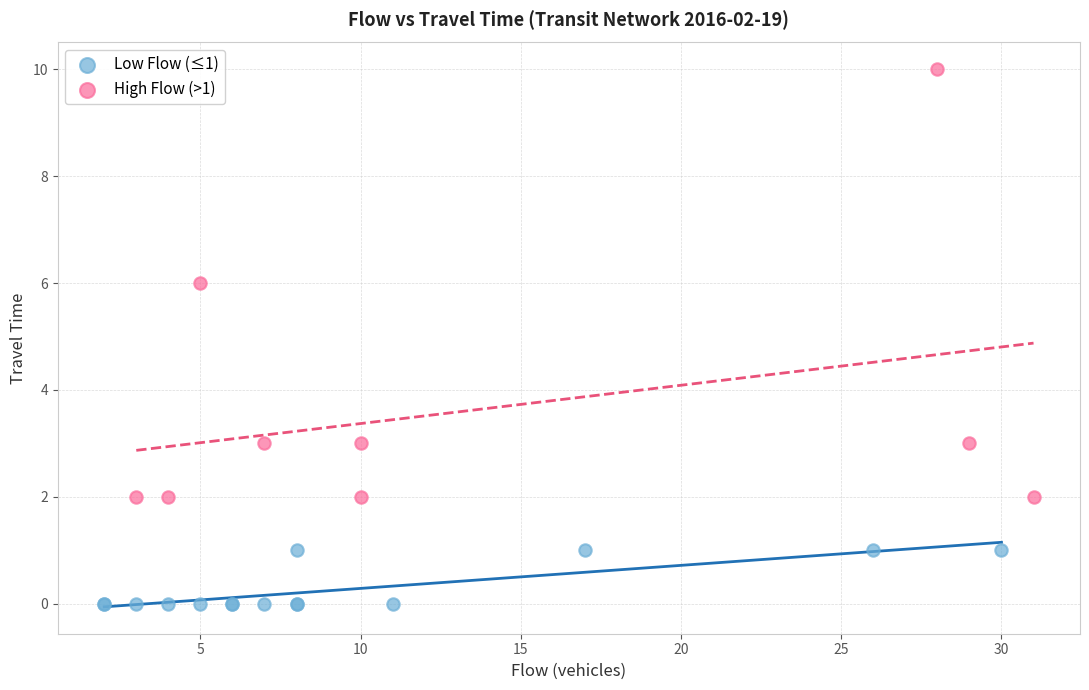

Which series contains the highest Y value?

High Flow (>1)